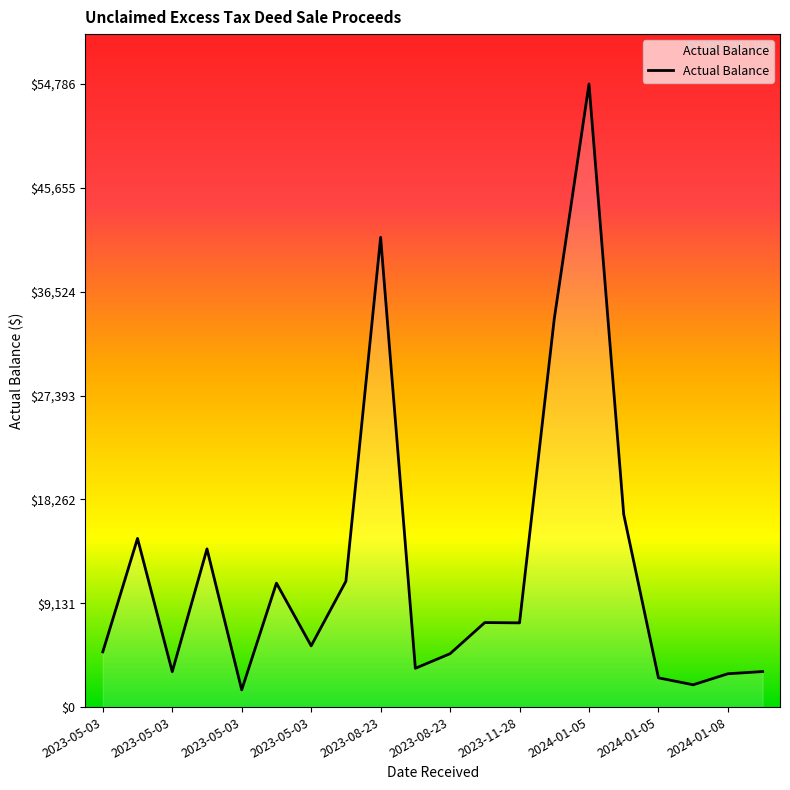

What is the maximum value shown in the chart?

54786.1